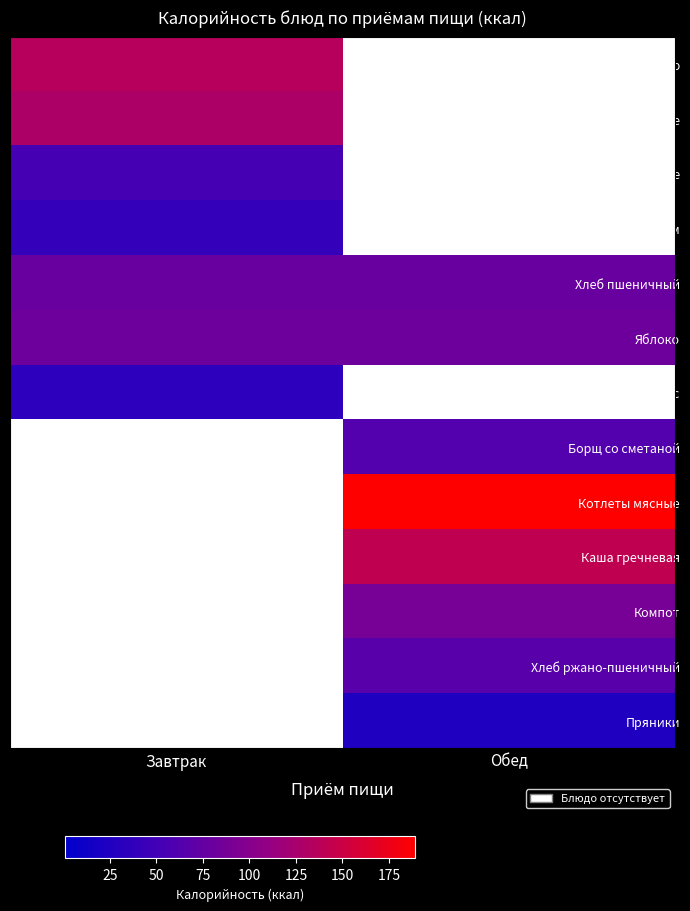

At which category is the sum across all series the highest?

Обед